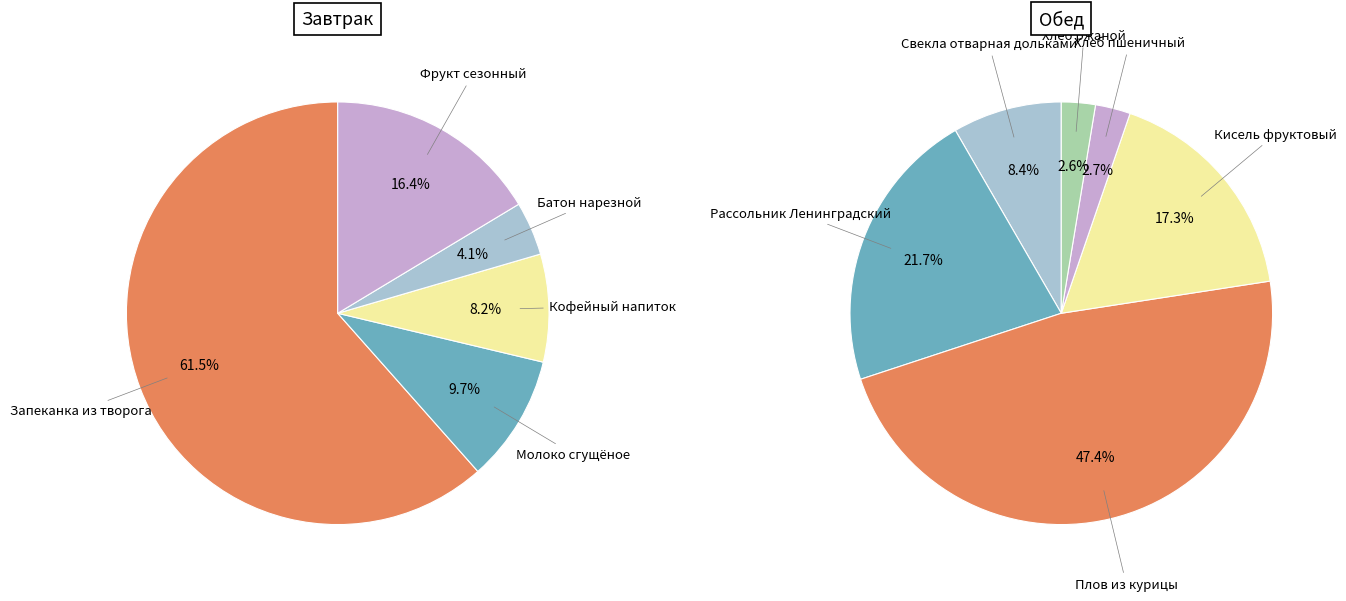

Does Кисель фруктовый account for over 50% of the chart?

No